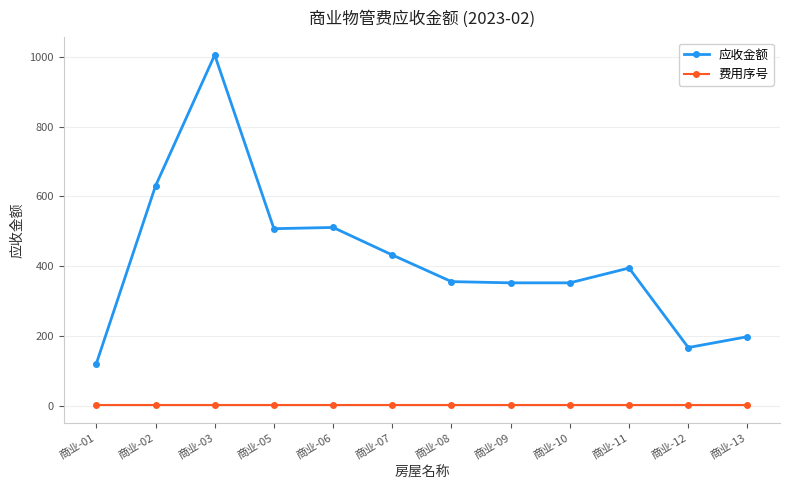

What are all the series names shown in the legend?

应收金额, 费用序号